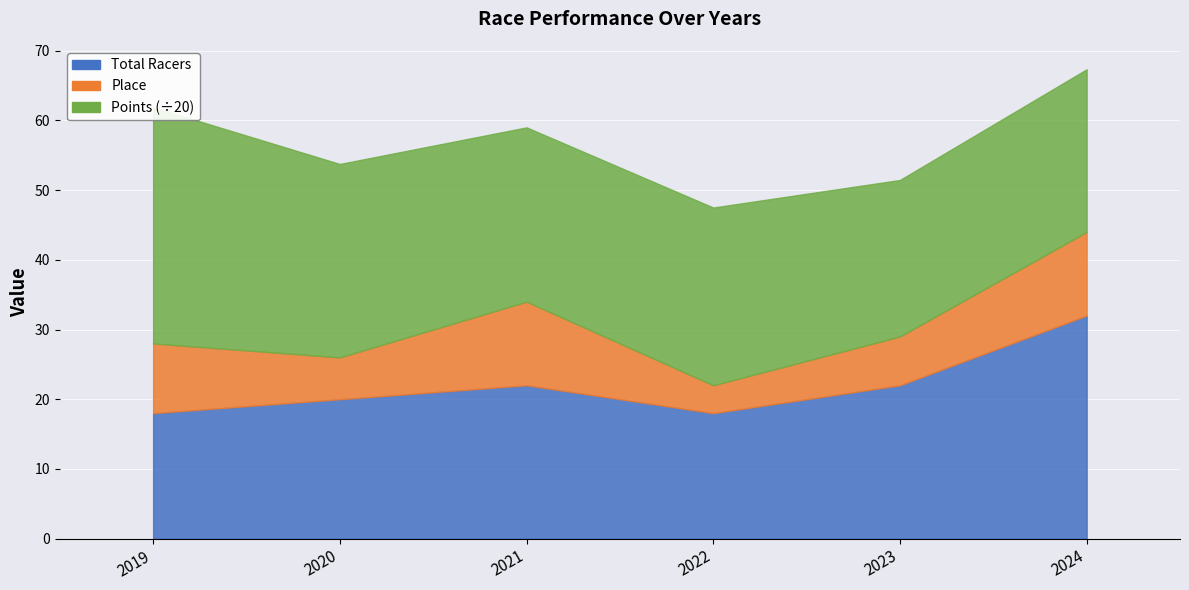

Rank the series by their maximum value, from highest to lowest.

Points, Total Racers, Place